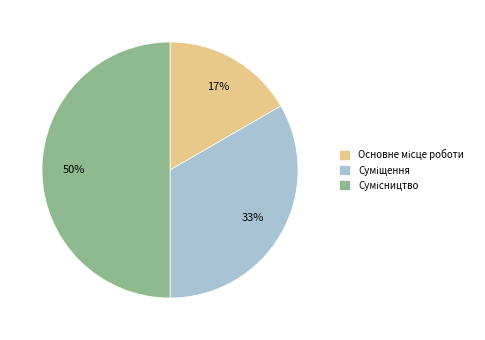

To the nearest percent, what is the difference between the largest and smallest slice percentages?

33%